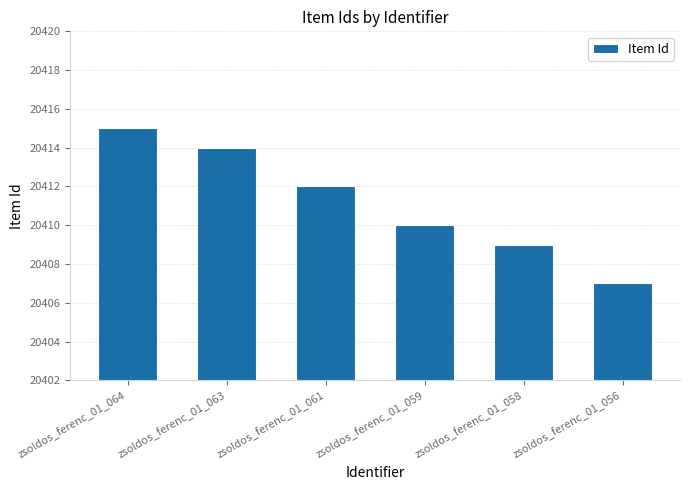

What is the maximum value shown in the chart?

20415